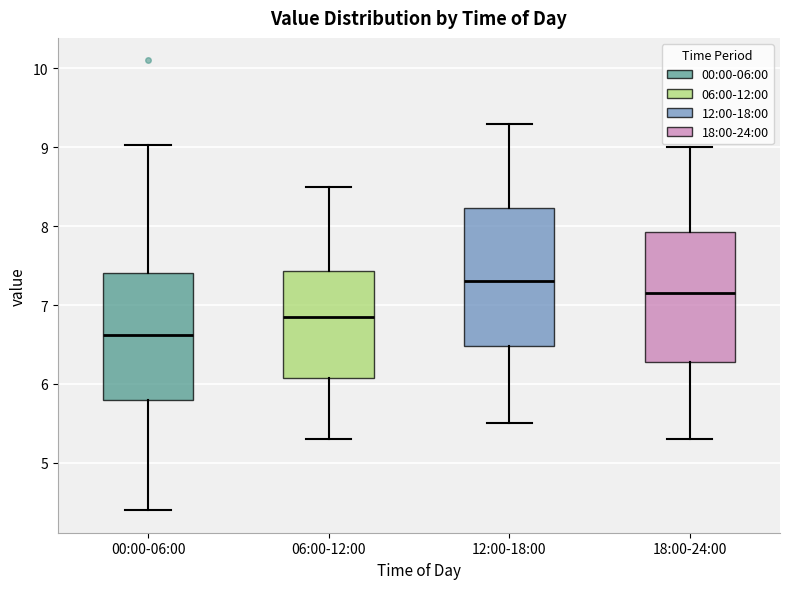

Reading left to right, transcribe this box plot: for each box, give where its median line is, the range the box spans, and where its two whiskers end, as read against the y-axis. The values are not printed on the chart, so give them approximately, as read against the axis.

00:00-06:00: median 6.6, box 5.8 to 7.4, whiskers 4.4 to 9.0
06:00-12:00: median 6.9, box 6.1 to 7.4, whiskers 5.3 to 8.5
12:00-18:00: median 7.3, box 6.5 to 8.2, whiskers 5.5 to 9.3
18:00-24:00: median 7.2, box 6.3 to 7.9, whiskers 5.3 to 9.0